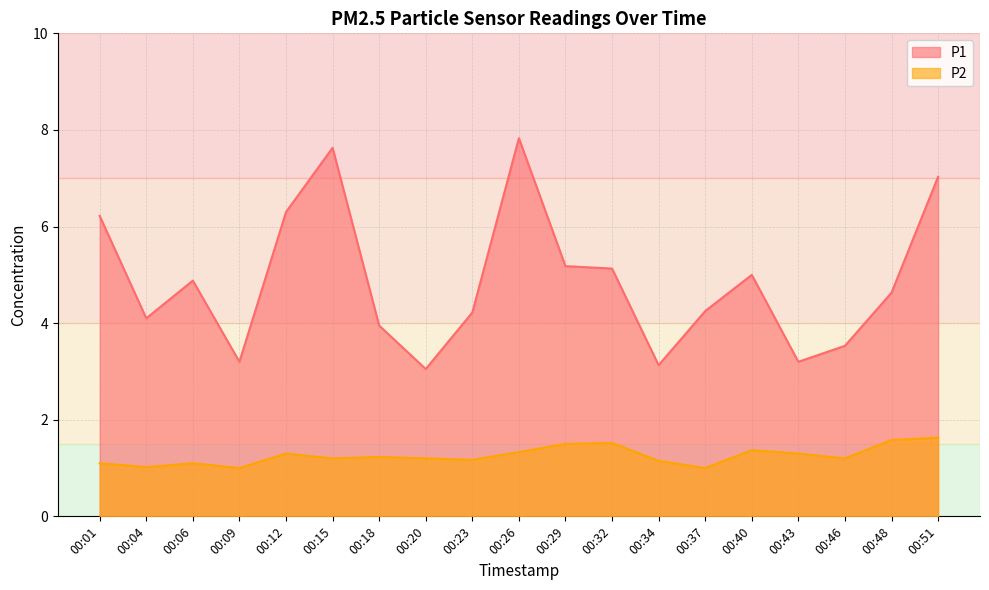

The P1 series shows 0.8 at 00:34. True or false?

False